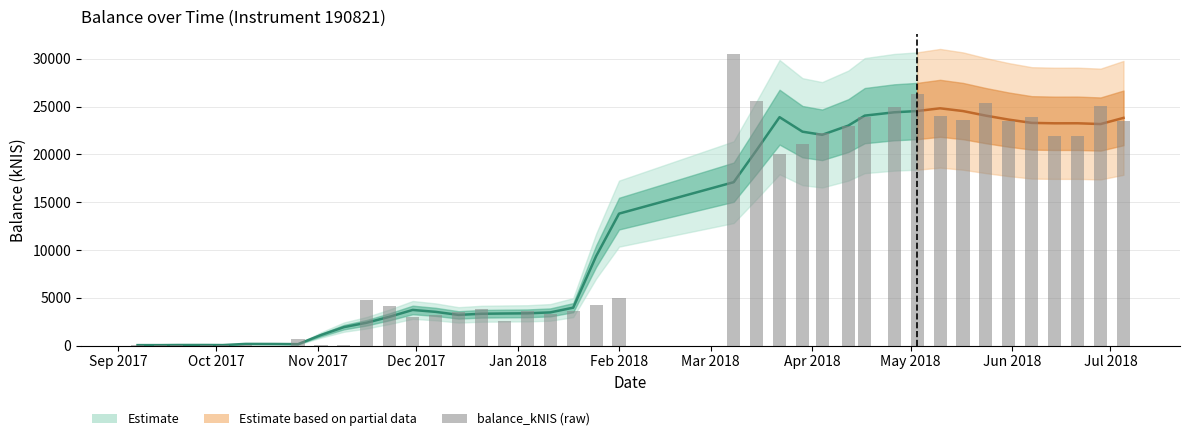

What is the label of the 37th bar from the right?

2017-09-28